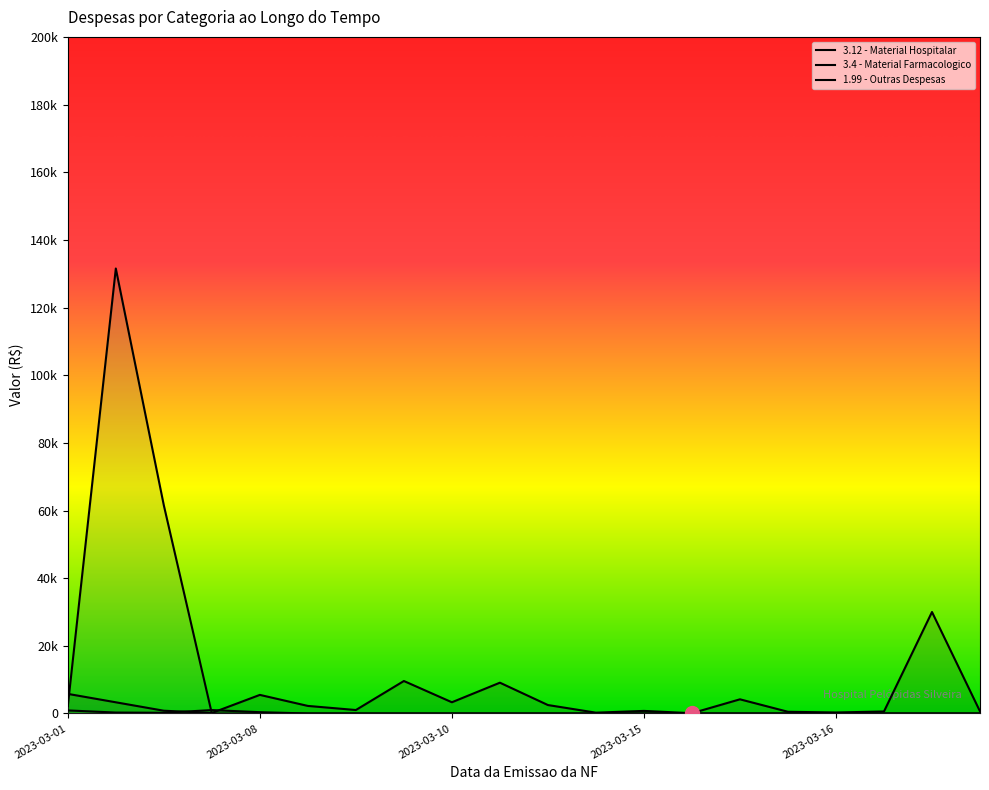

What are all the series names shown in the legend?

3.12 - Material Hospitalar, 3.4 - Material Farmacologico, 1.99 - Outras Despesas